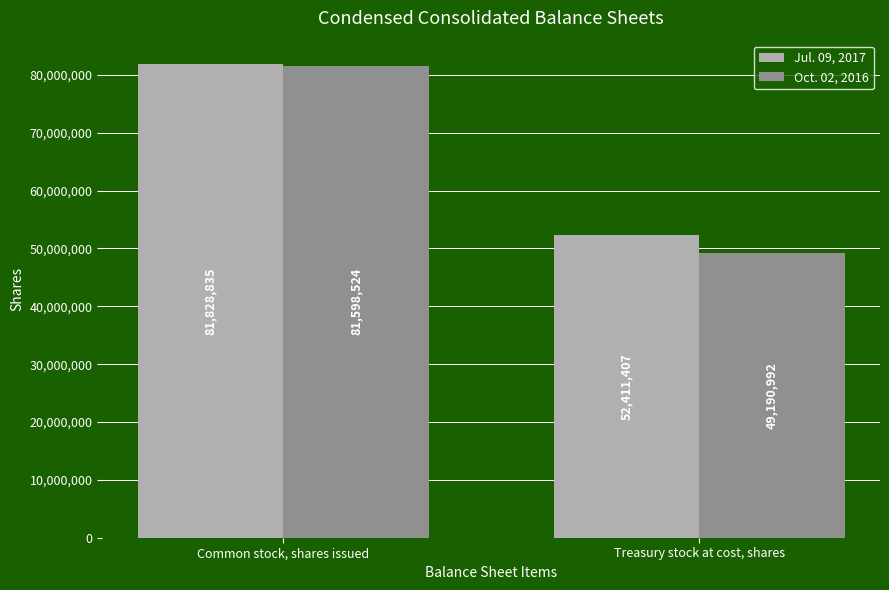

Count the Oct. 02, 2016 values in the range 49190992 to 81598524.

2